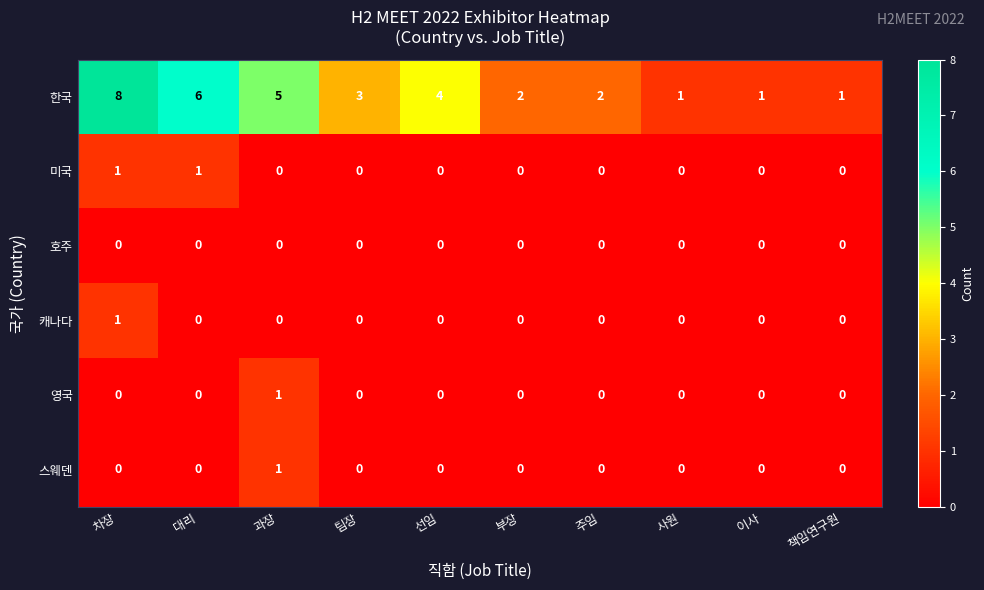

What is the maximum value shown in the chart?

8